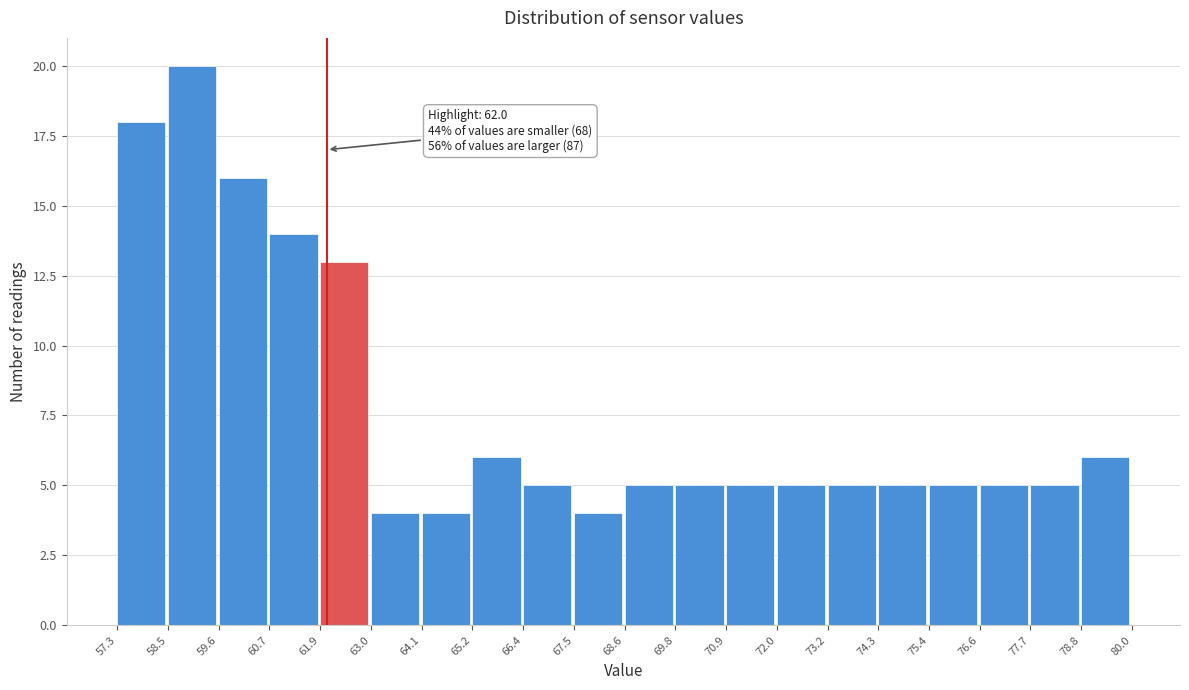

Which range on the x-axis has the tallest bar?

58.5 to 59.6